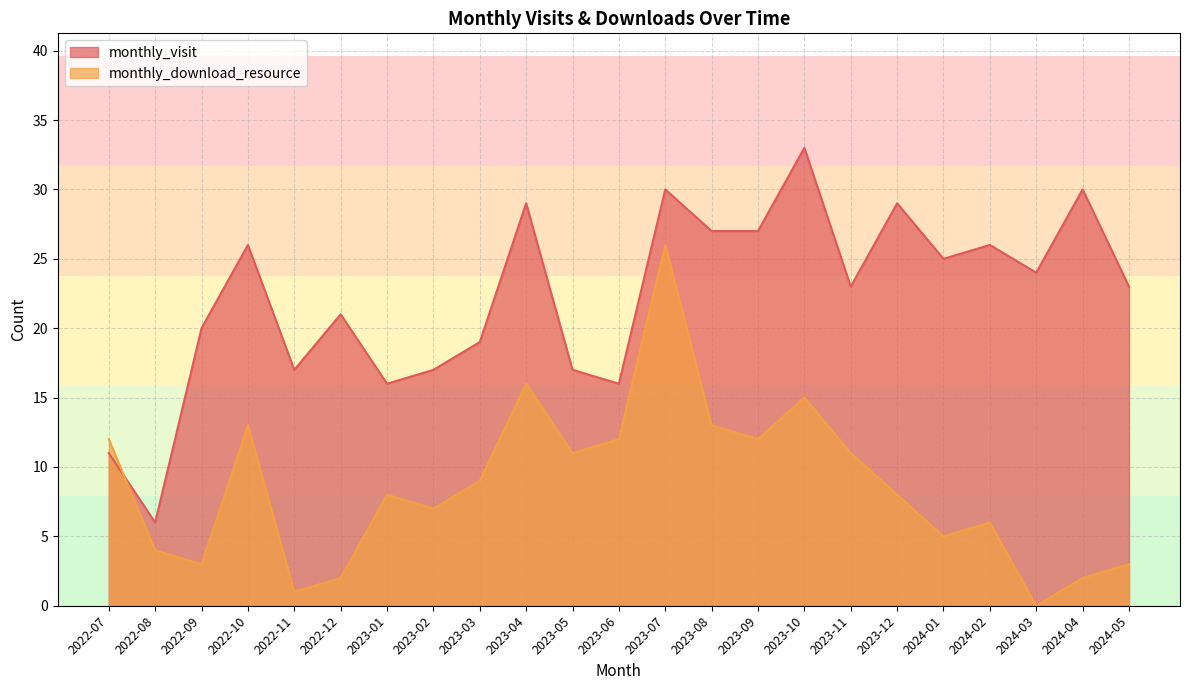

At which label is monthly_visit closest to 19?

2023-03